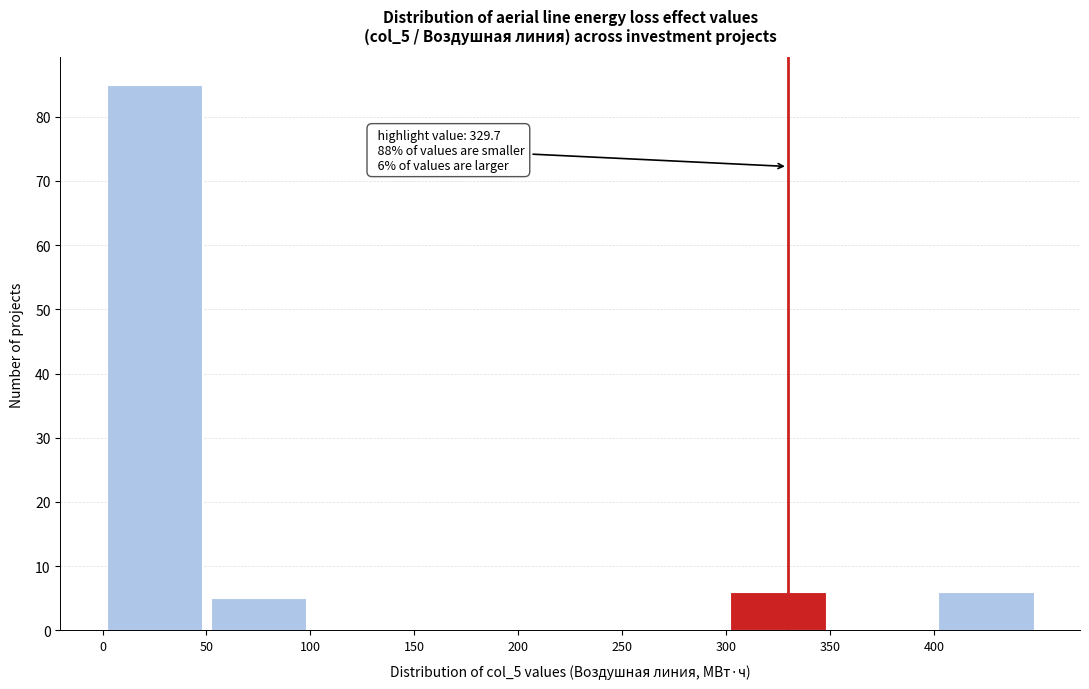

Over which range of the x-axis is the bar tallest?

0 to 50